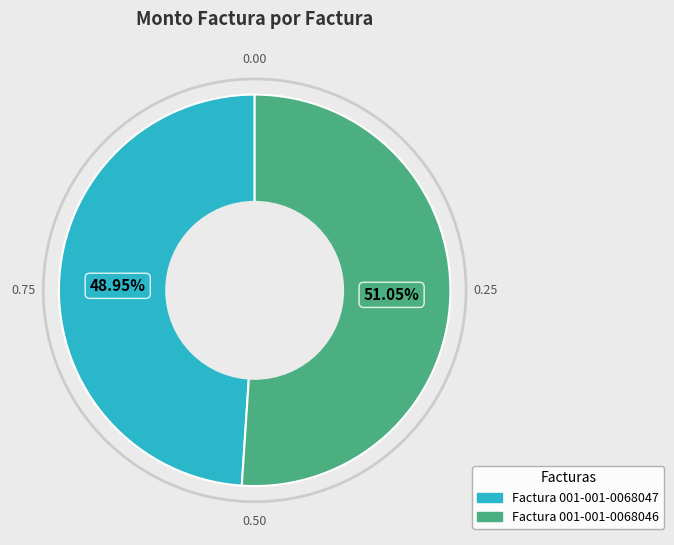

Between Factura 001-001-0068047 and Factura 001-001-0068046, which is larger?

Factura 001-001-0068046